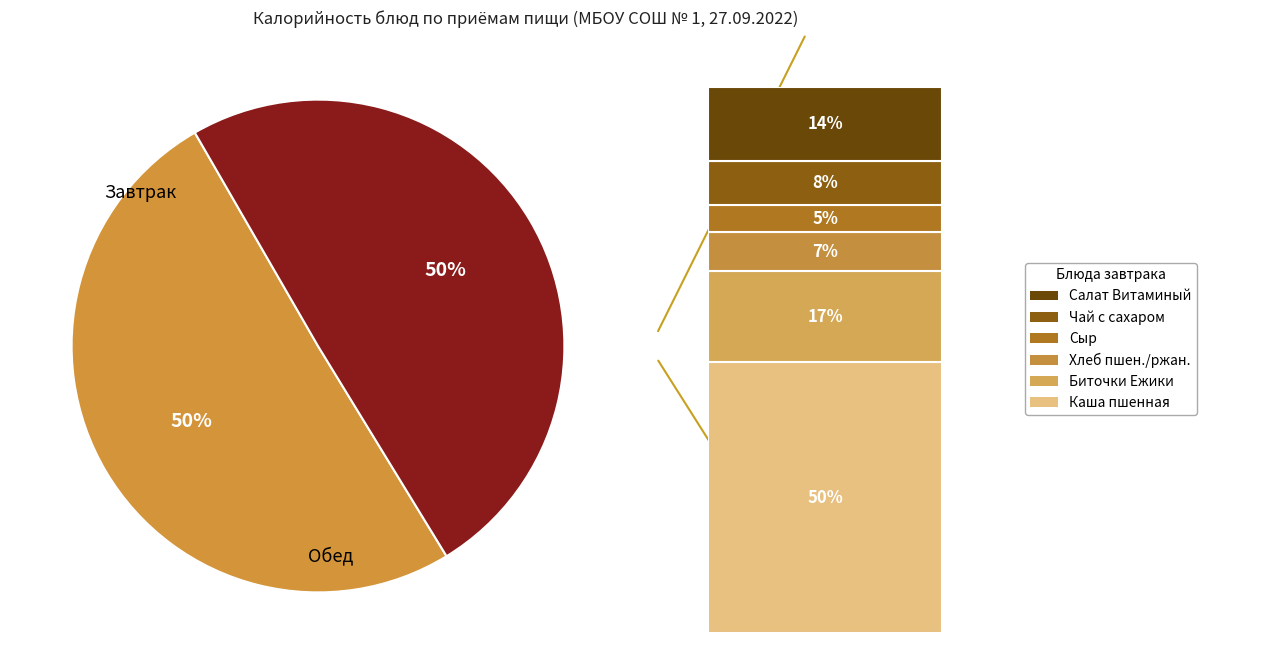

To the nearest percent, what is the average slice percentage?

50%